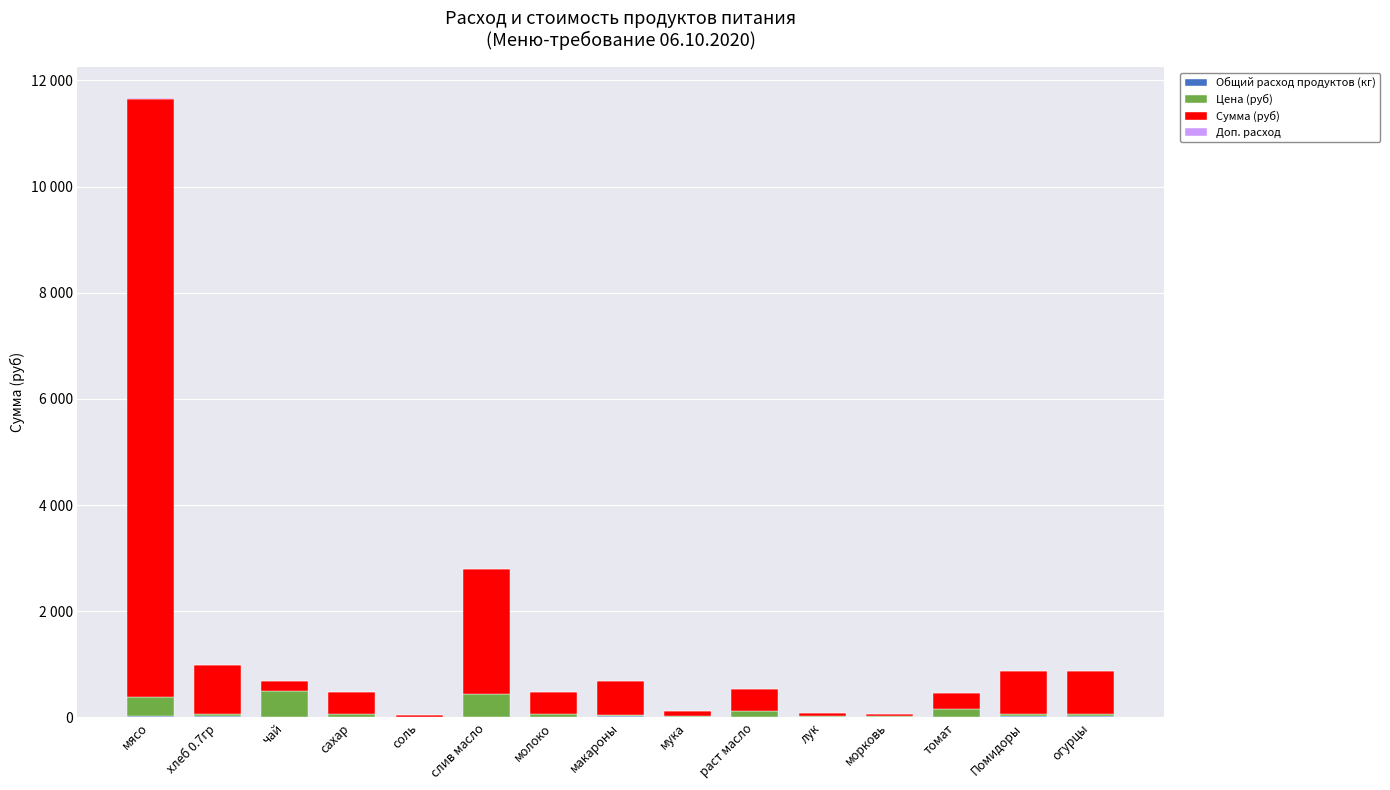

Which has a higher value, мука or лук?

лук